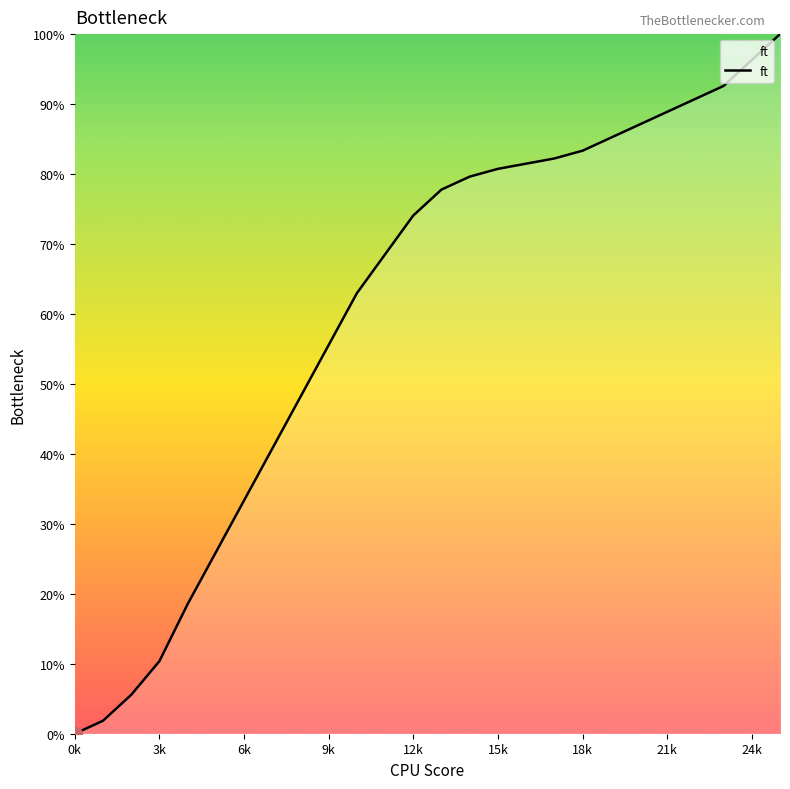

What is the greatest value displayed?

100.0